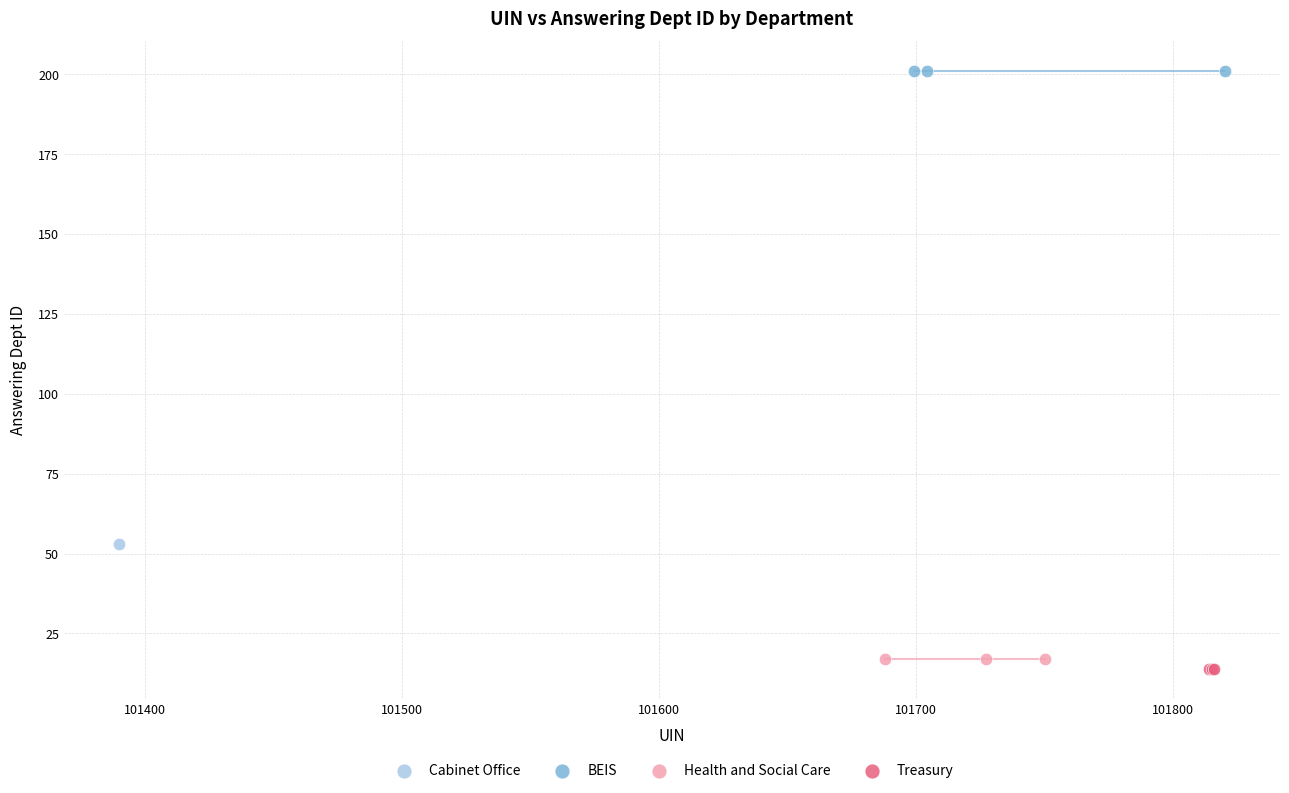

What are all the series names shown in the legend?

Cabinet Office, BEIS, Health and Social Care, Treasury